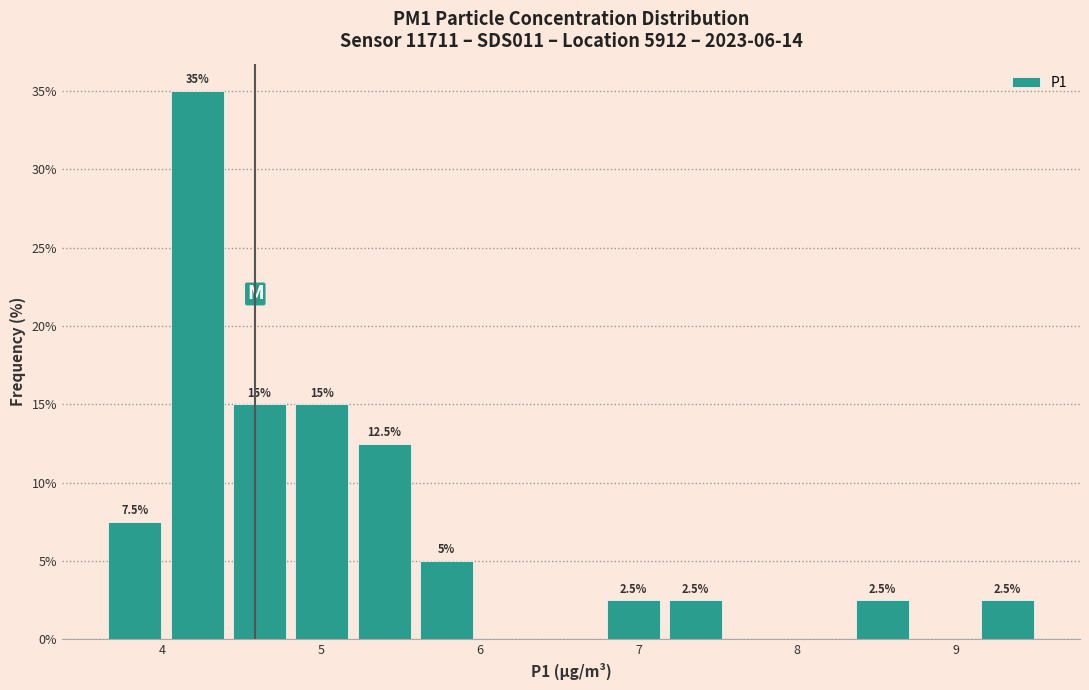

Around what value on the x-axis is the tallest bar? Give the approximate position of its centre, as read against the axis.

4.2